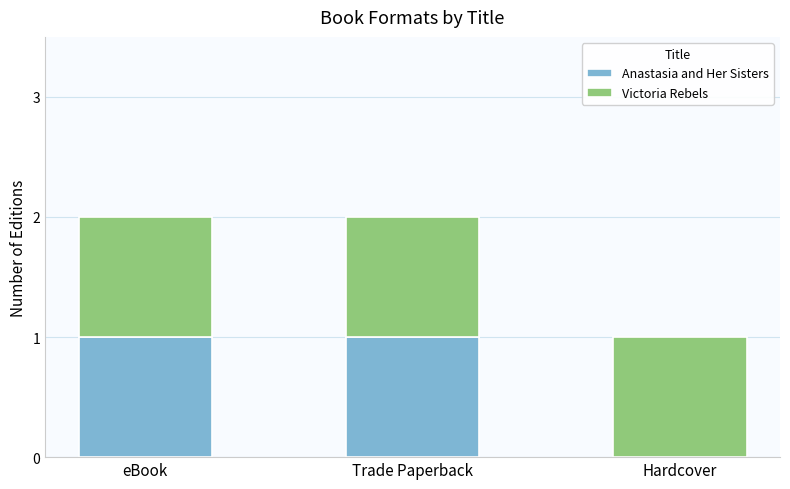

What are all the series names shown in the legend?

Anastasia and Her Sisters, Victoria Rebels